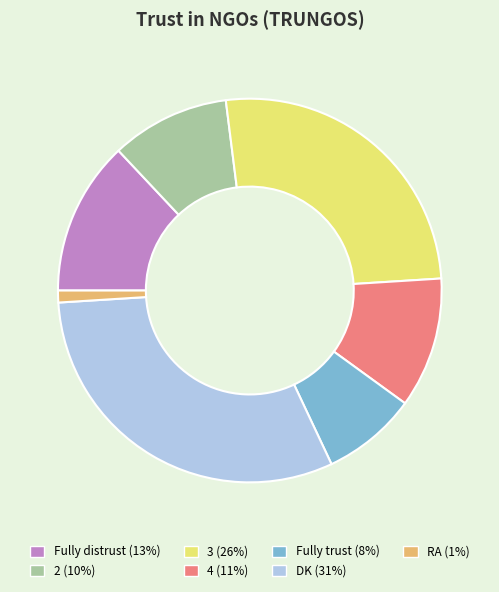

Which slice is the smallest?

RA